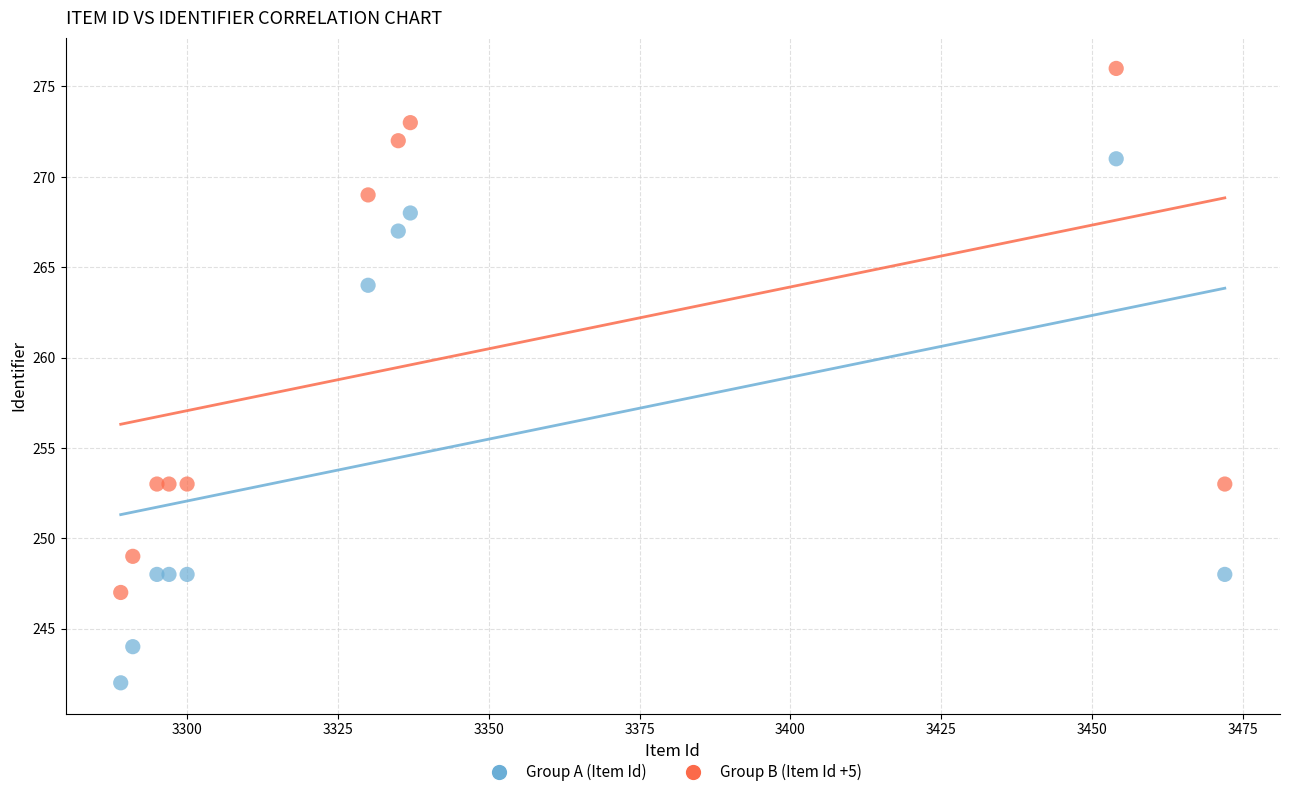

Across all series, what Y value is closest to 259?

264